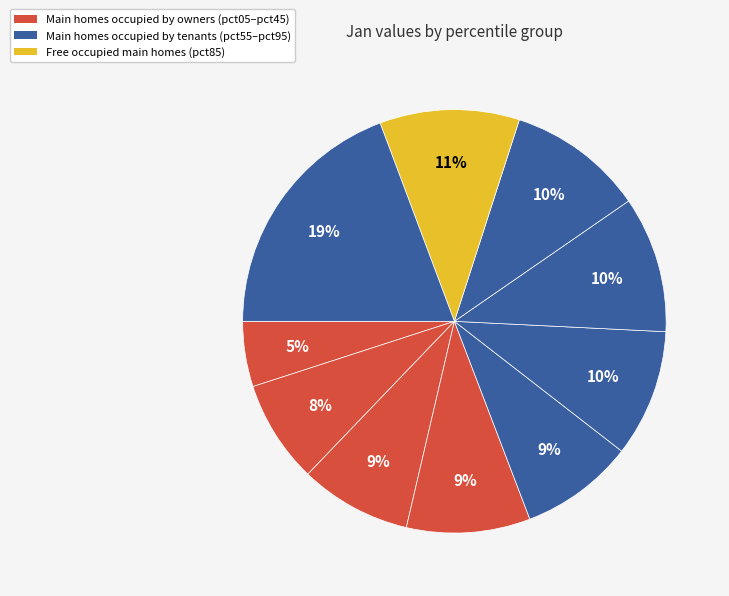

Which category has the biggest portion of the pie?

pct95